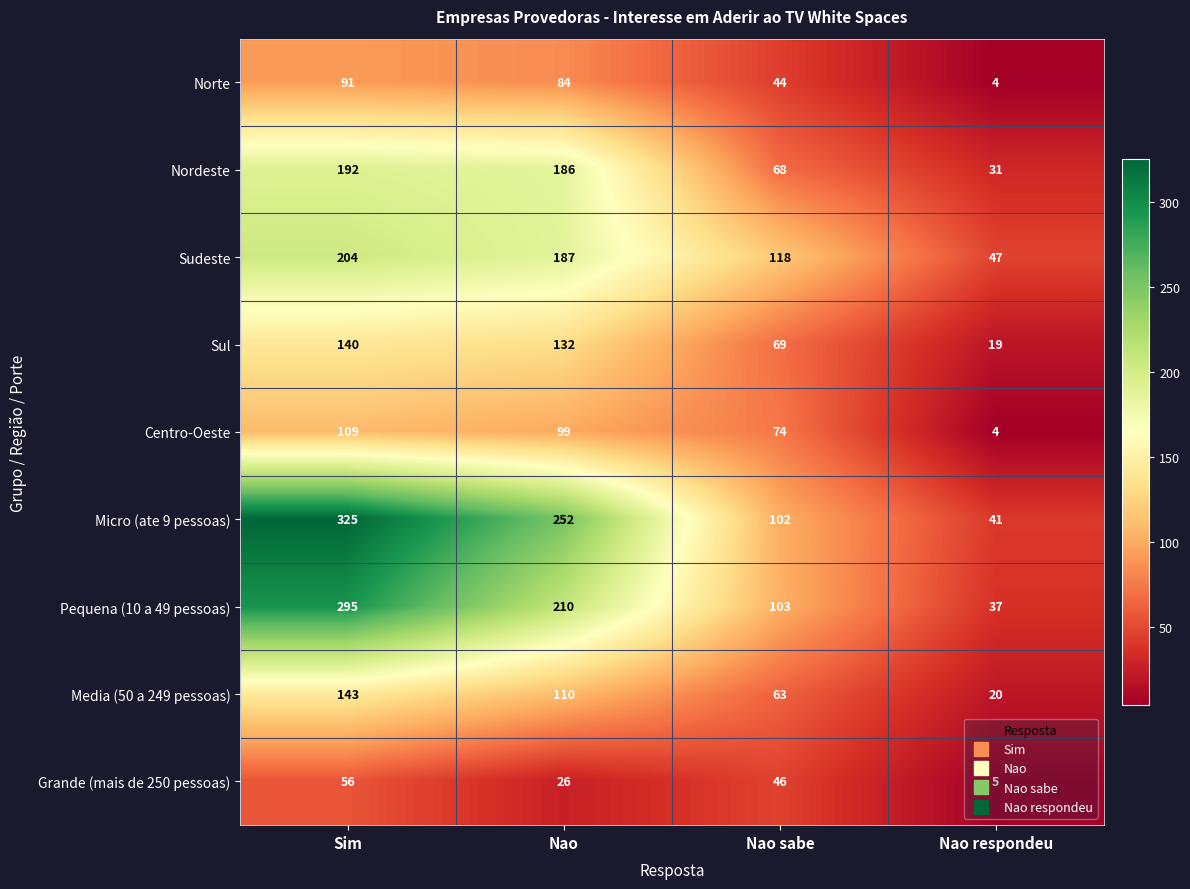

At Sim, list the series in order from smallest to largest.

Grande (mais de 250 pessoas), Norte, Centro-Oeste, Sul, Media (50 a 249 pessoas), Nordeste, Sudeste, Pequena (10 a 49 pessoas), Micro (ate 9 pessoas)